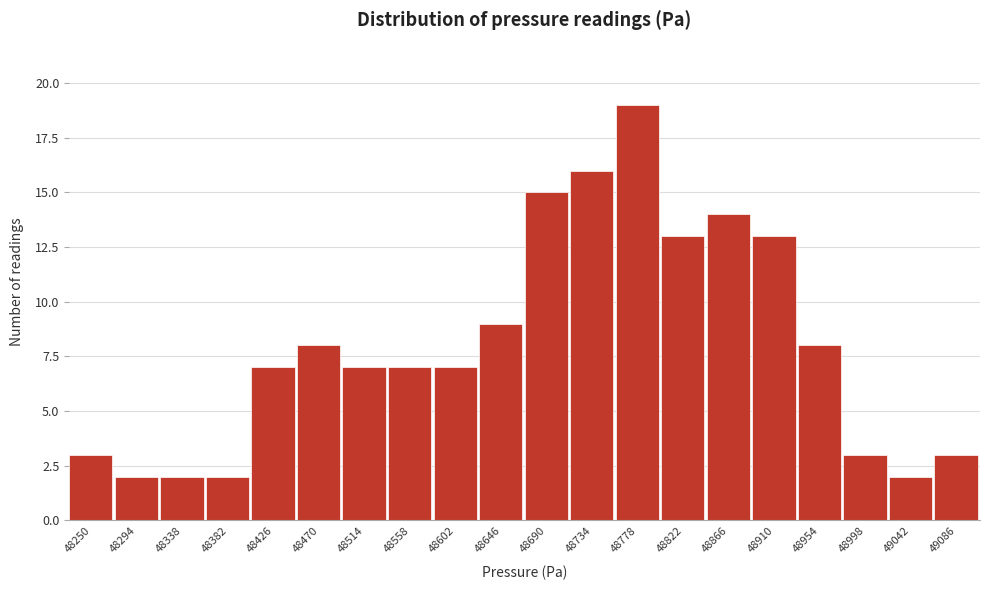

Reading left to right, what are all the values shown in this chart?

48250=3	48294=2	48338=2	48382=2	48426=7	48470=8	48514=7	48558=7	48602=7	48646=9	48690=15	48734=16	48778=19	48822=13	48866=14	48910=13	48954=8	48998=3	49042=2	49086=3